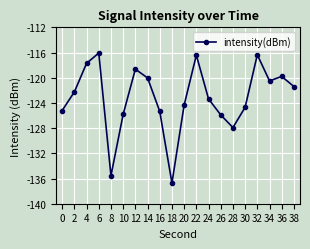

What is the sum of all values?

-2464.0